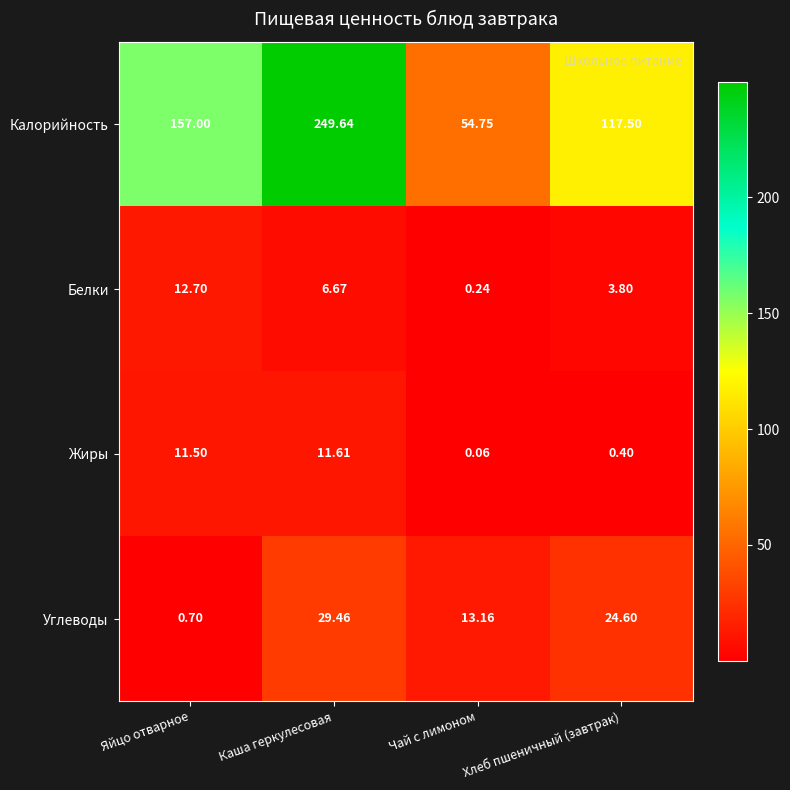

At which label does Калорийность reach its peak?

Каша геркулесовая